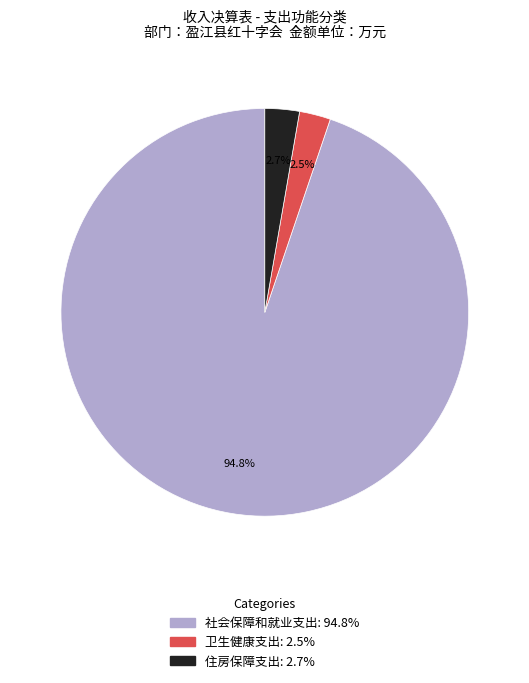

To the nearest percent, what portion does 住房保障支出 represent?

3%